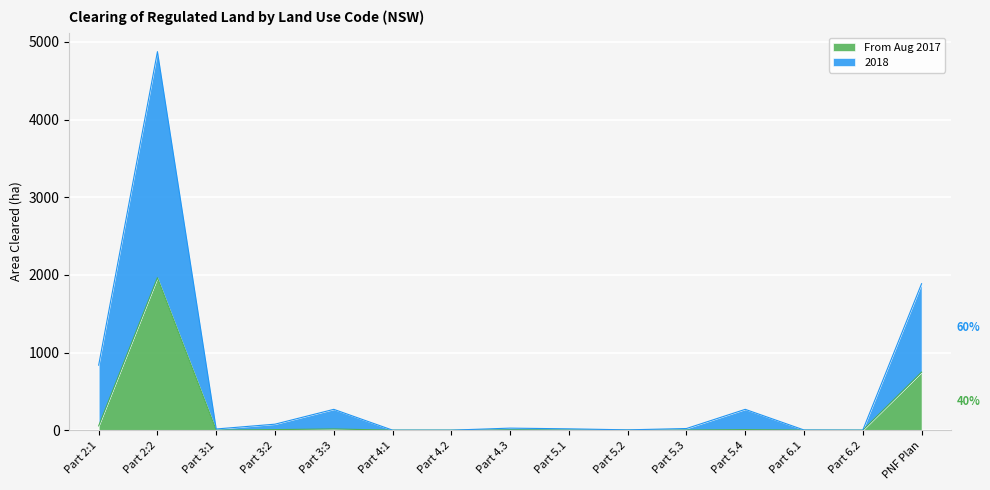

How many values in 2018 are above zero?

12